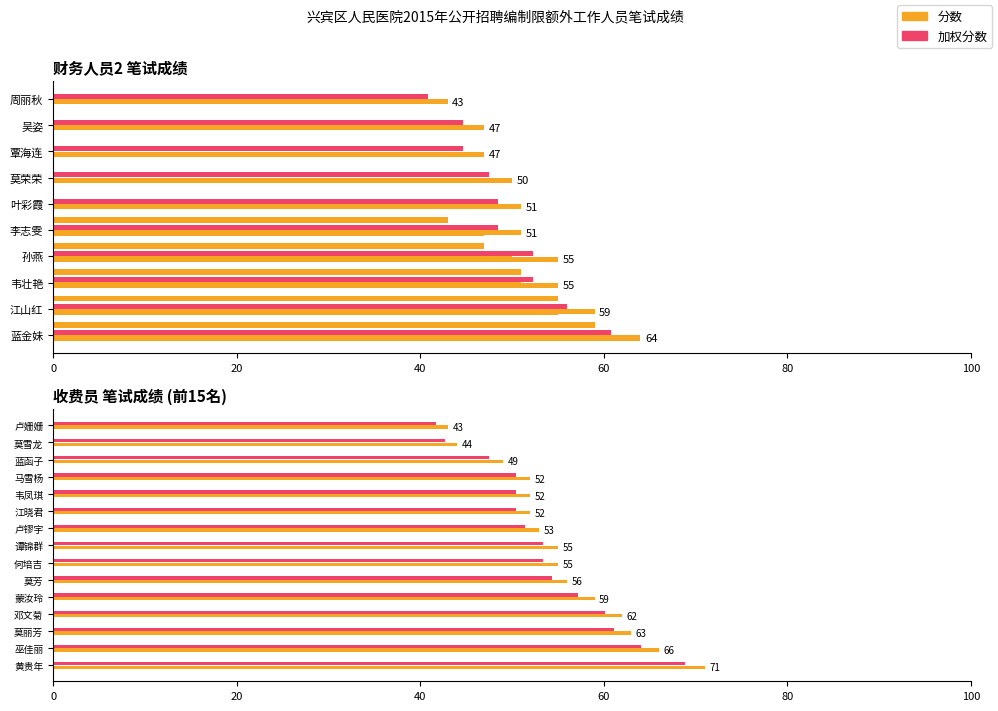

Between 40 and 100, which series saw the biggest shift?

财务人员2 分数